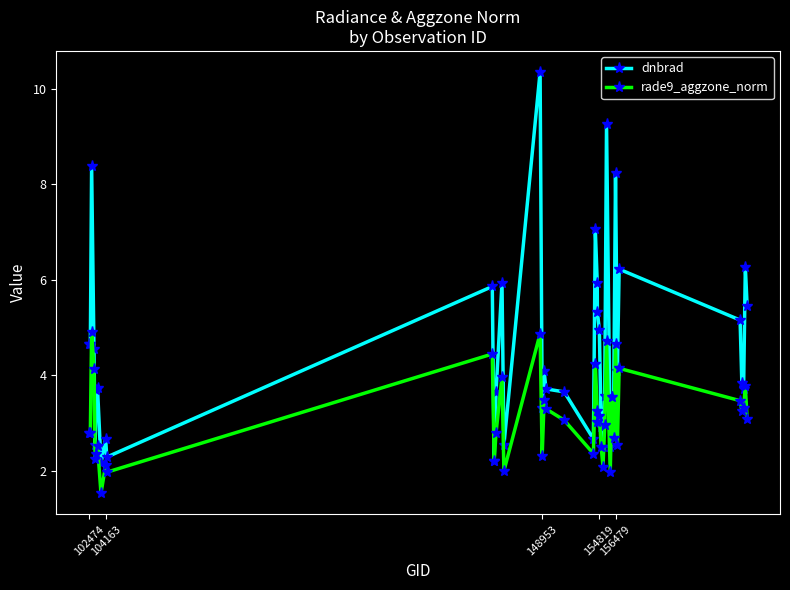

List the series in order of their peak value, lowest first.

rade9_aggzone_norm, dnbrad